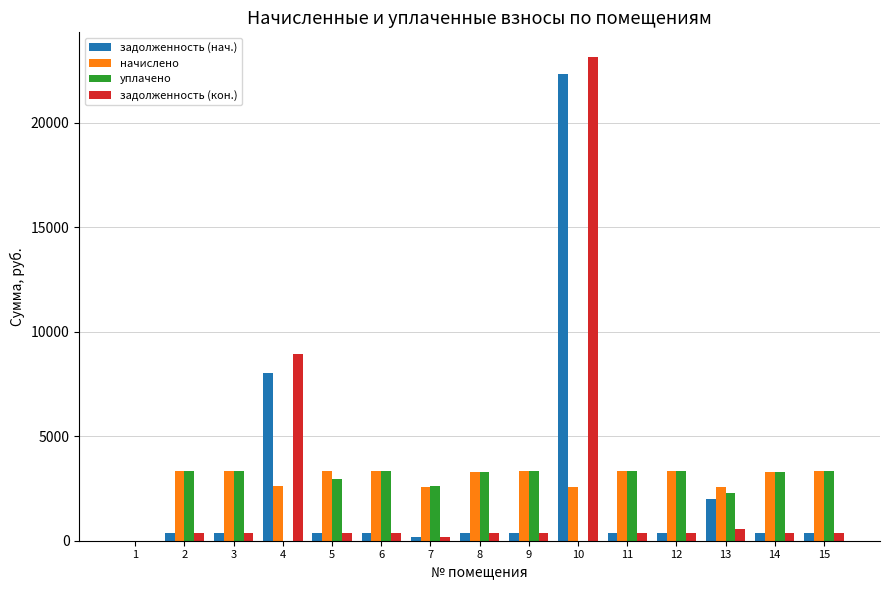

Where is задолженность (кон.) nearest to the value 11589?

4